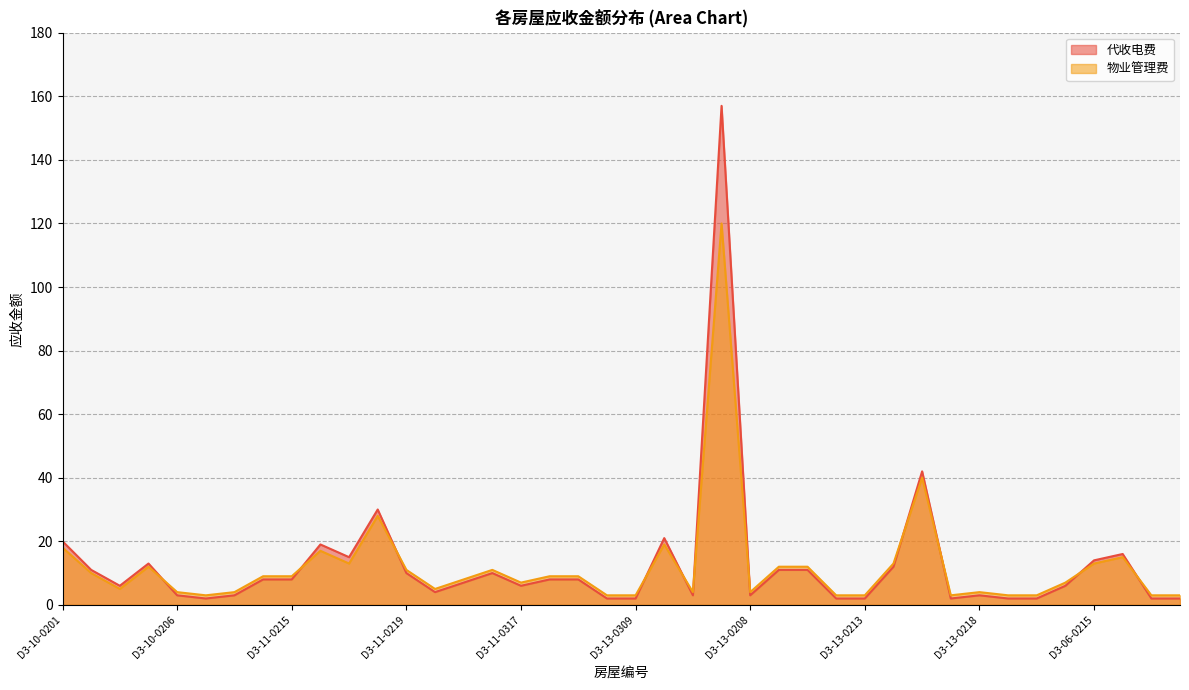

Reading right to left, extract all data points from this chart.

代收电费: D3-06-0218=2	D3-06-0217=2	D3-06-0216=16	D3-06-0215=14	D3-13-0302=6	D3-13-0220=2	D3-13-0219=2	D3-13-0218=3	D3-13-0217=2	D3-13-0216=42	D3-13-0215=12	D3-13-0213=2	D3-13-0212=2	D3-13-0211=11	D3-13-0209=11	D3-13-0208=3	D3-13-0205=157	D3-13-0202=3	D3-13-0201=21	D3-13-0309=2	D3-13-0308=2	D3-11-0319=8	D3-11-0318=8	D3-11-0317=6	D3-11-0316=10	D3-11-0315=7	D3-11-0313=4	D3-11-0219=10	D3-11-0218=30	D3-11-0217=15	D3-11-0216=19	D3-11-0215=8	D3-11-0213=8	D3-10-0208=3	D3-10-0207=2	D3-10-0206=3	D3-10-0205=13	D3-10-0203=6	D3-10-0202=11	D3-10-0201=20
物业管理费: D3-06-0218=3	D3-06-0217=3	D3-06-0216=15	D3-06-0215=13	D3-13-0302=7	D3-13-0220=3	D3-13-0219=3	D3-13-0218=4	D3-13-0217=3	D3-13-0216=40	D3-13-0215=13	D3-13-0213=3	D3-13-0212=3	D3-13-0211=12	D3-13-0209=12	D3-13-0208=4	D3-13-0205=120	D3-13-0202=4	D3-13-0201=19	D3-13-0309=3	D3-13-0308=3	D3-11-0319=9	D3-11-0318=9	D3-11-0317=7	D3-11-0316=11	D3-11-0315=8	D3-11-0313=5	D3-11-0219=11	D3-11-0218=28	D3-11-0217=13	D3-11-0216=17	D3-11-0215=9	D3-11-0213=9	D3-10-0208=4	D3-10-0207=3	D3-10-0206=4	D3-10-0205=12	D3-10-0203=5	D3-10-0202=10	D3-10-0201=18